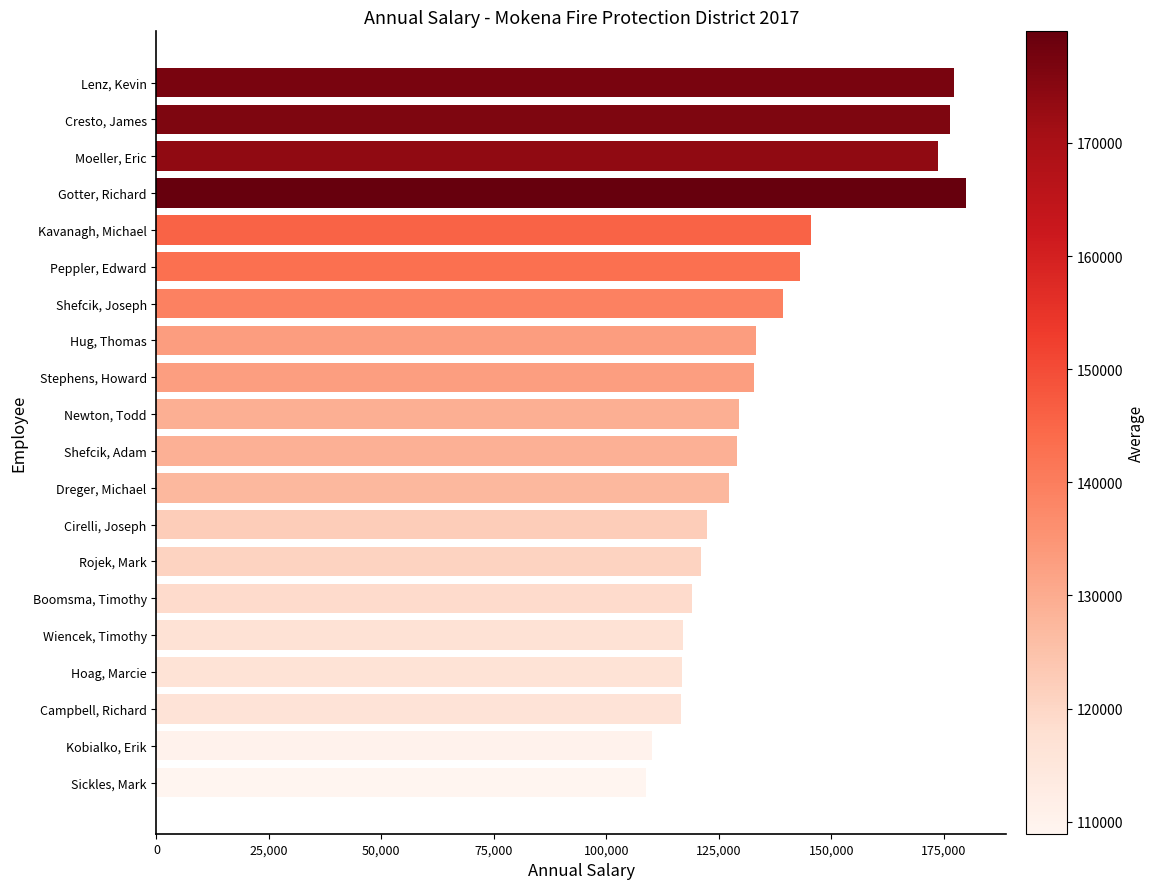

List the labels in order of value, smallest first.

Sickles, Mark, Kobialko, Erik, Campbell, Richard, Hoag, Marcie, Wiencek, Timothy, Boomsma, Timothy, Rojek, Mark, Cirelli, Joseph, Dreger, Michael, Shefcik, Adam, Newton, Todd, Stephens, Howard, Hug, Thomas, Shefcik, Joseph, Peppler, Edward, Kavanagh, Michael, Moeller, Eric, Cresto, James, Lenz, Kevin, Gotter, Richard